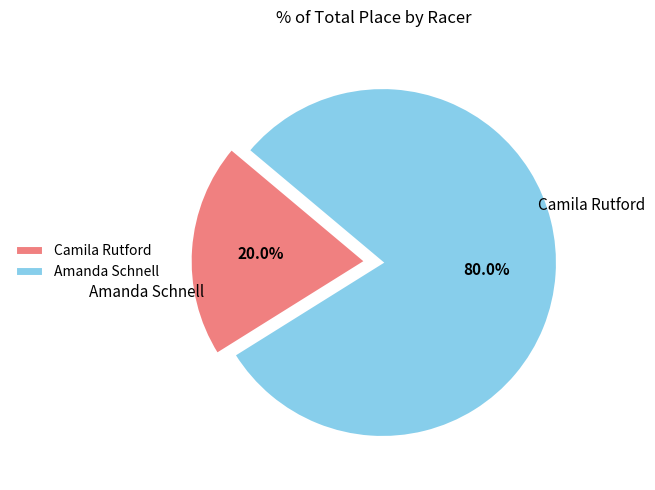

To the nearest percent, what percentage of the pie is Amanda Schnell?

80%